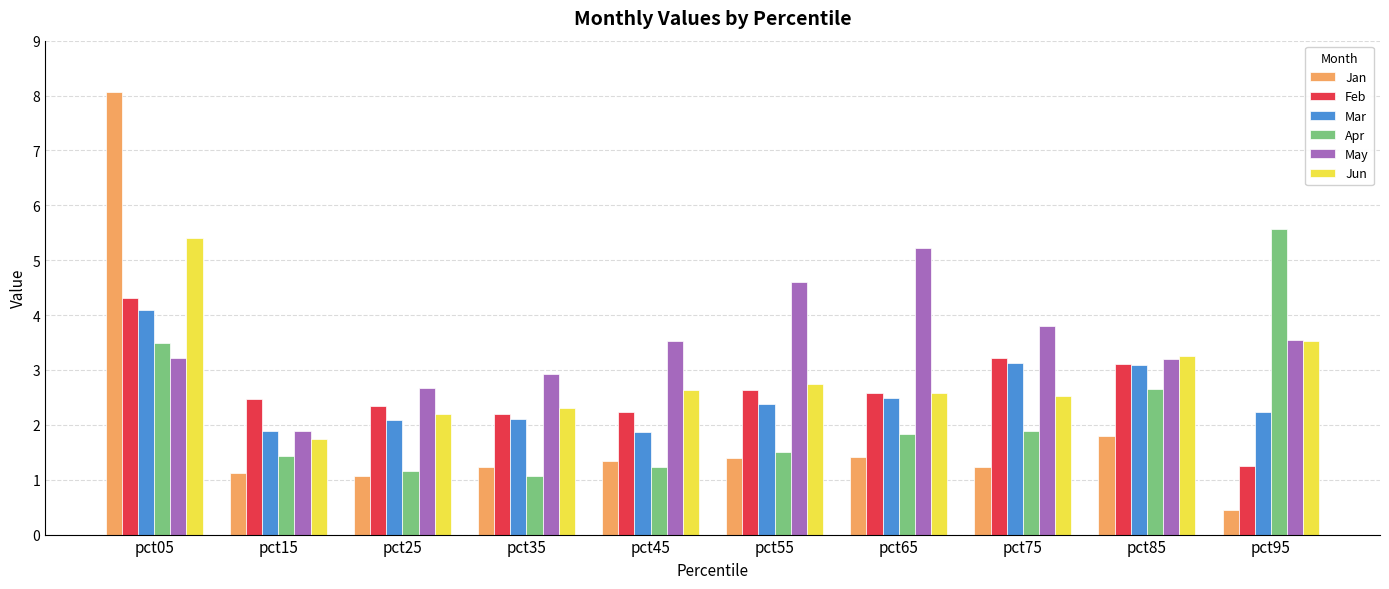

Reading left to right, transcribe all the data shown in this chart.

Jan: pct05=8.1	pct15=1.1	pct25=1.1	pct35=1.2	pct45=1.3	pct55=1.4	pct65=1.4	pct75=1.2	pct85=1.8	pct95=0.4
Feb: pct05=4.3	pct15=2.5	pct25=2.3	pct35=2.2	pct45=2.2	pct55=2.6	pct65=2.6	pct75=3.2	pct85=3.1	pct95=1.2
Mar: pct05=4.1	pct15=1.9	pct25=2.1	pct35=2.1	pct45=1.9	pct55=2.4	pct65=2.5	pct75=3.1	pct85=3.1	pct95=2.2
Apr: pct05=3.5	pct15=1.4	pct25=1.2	pct35=1.1	pct45=1.2	pct55=1.5	pct65=1.8	pct75=1.9	pct85=2.7	pct95=5.6
May: pct05=3.2	pct15=1.9	pct25=2.7	pct35=2.9	pct45=3.5	pct55=4.6	pct65=5.2	pct75=3.8	pct85=3.2	pct95=3.5
Jun: pct05=5.4	pct15=1.7	pct25=2.2	pct35=2.3	pct45=2.6	pct55=2.7	pct65=2.6	pct75=2.5	pct85=3.3	pct95=3.5